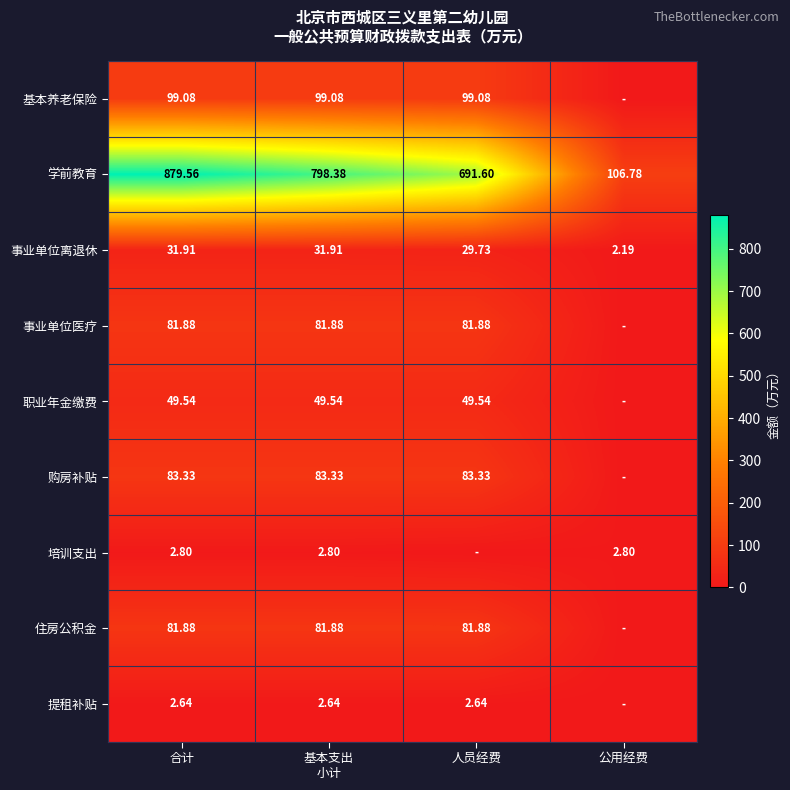

At which label does 学前教育 reach its peak?

合计